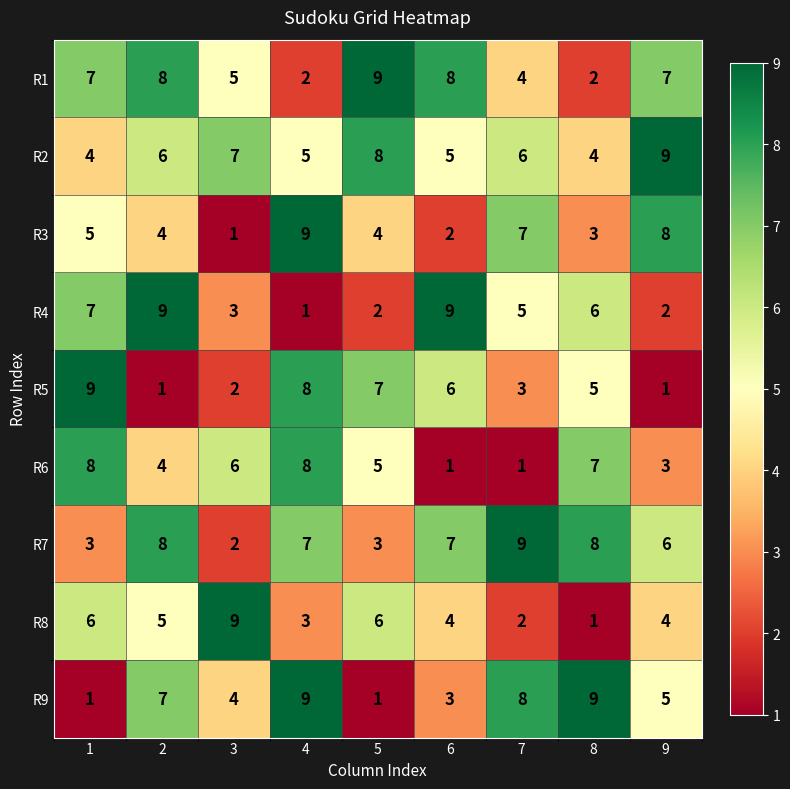

What is the spread (max minus min) of values at 9?

8